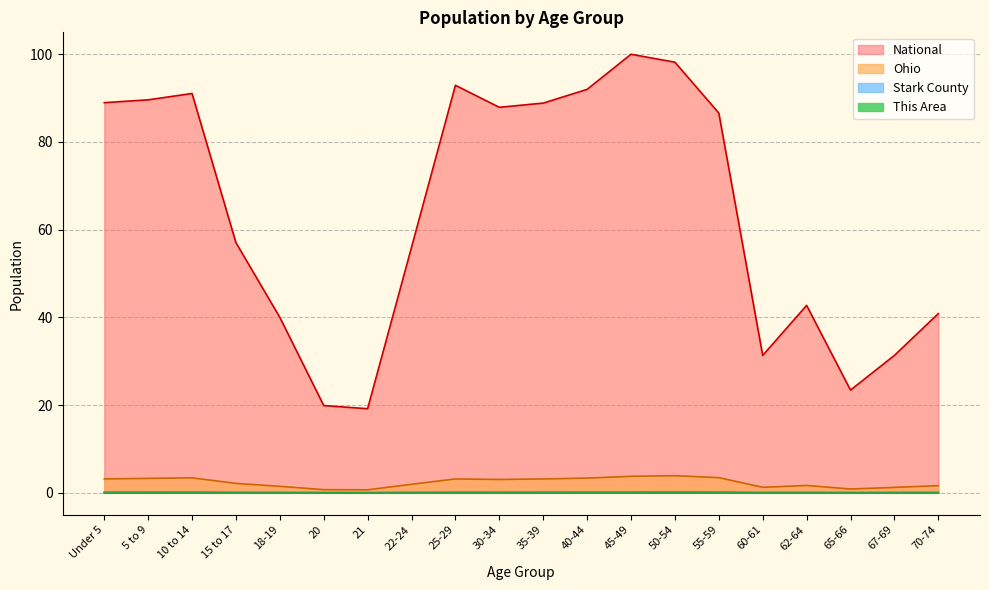

Is it true that Stark County equals 0.0 at 67-69?

False